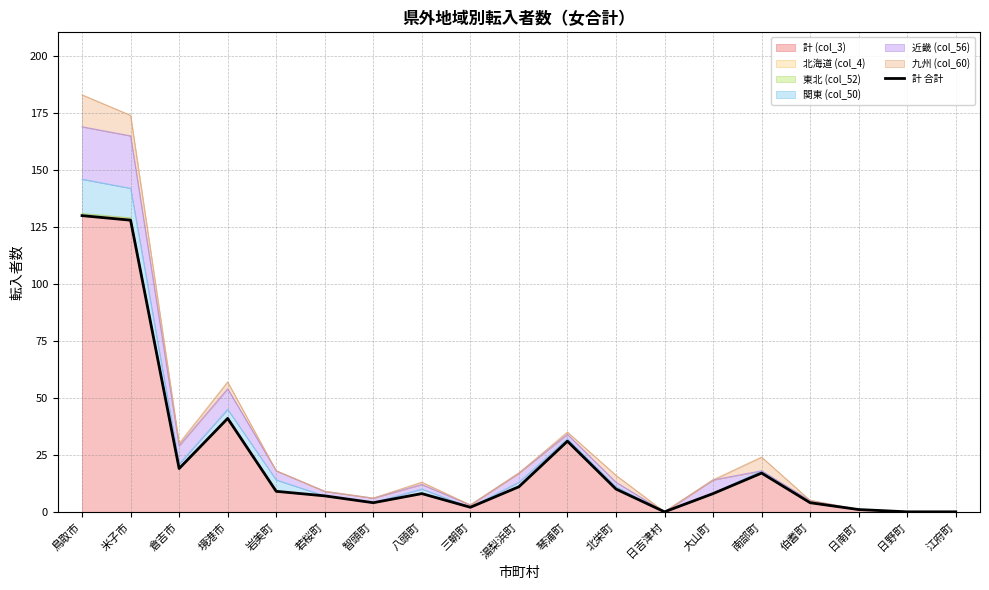

Reading left to right, transcribe all the data shown in this chart.

130	128	19	41	9	7	4	8	2	11	31	10	0	8	17	4	1	0	0